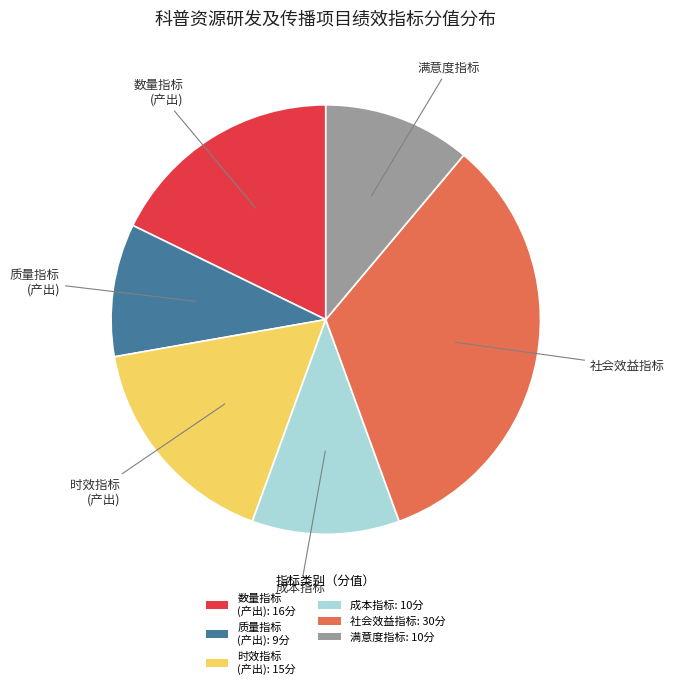

Is it true that 质量指标 (产出): 9分 is 10% of the pie?

True